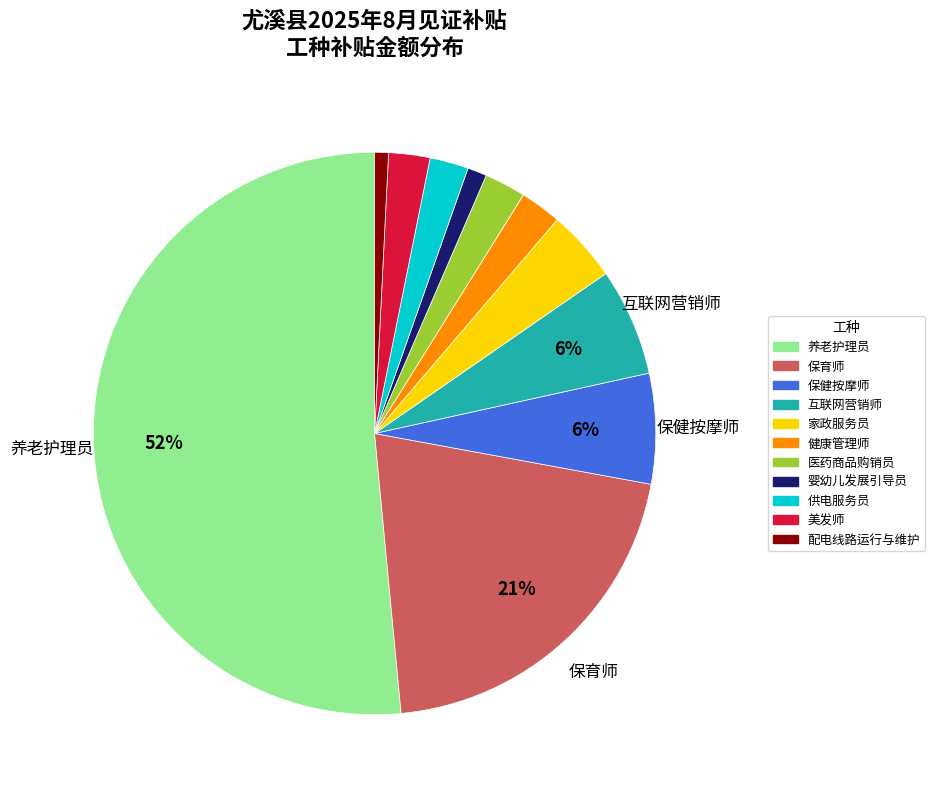

Which slice is the largest?

养老护理员